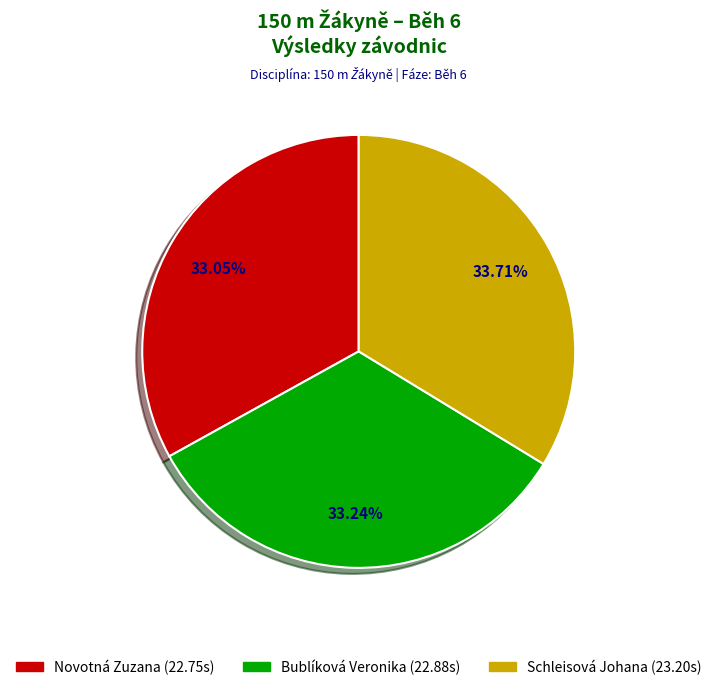

To the nearest percent, what percentage of the pie is Bublíková Veronika?

33%